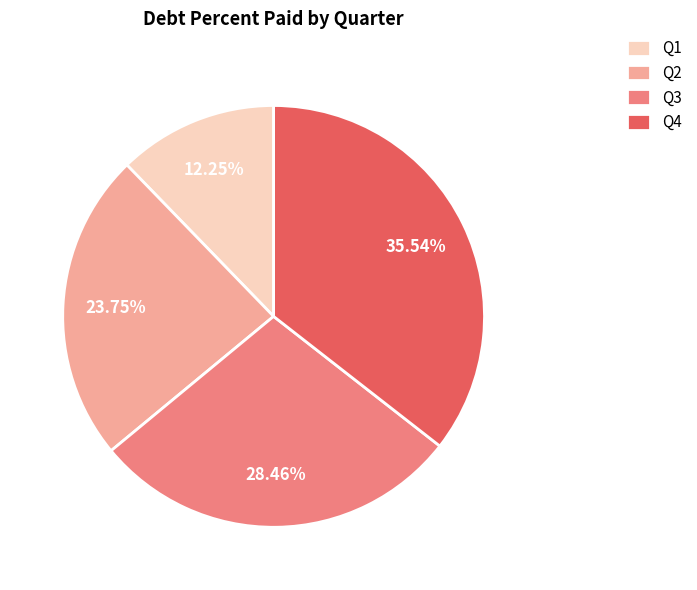

What percentage is the Q2 slice, to the nearest percent?

24%